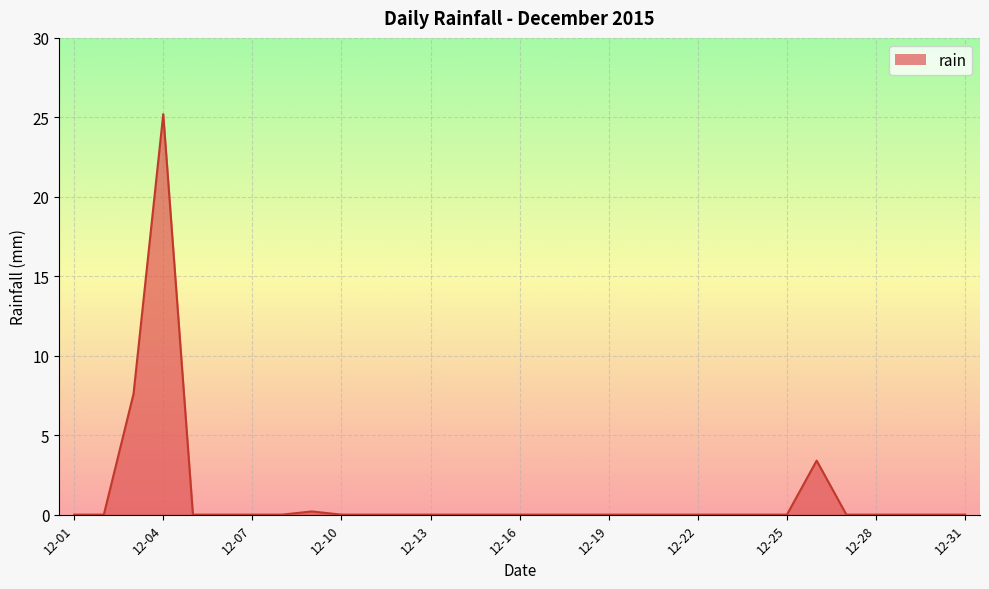

What is the difference between the maximum and minimum values?

25.2